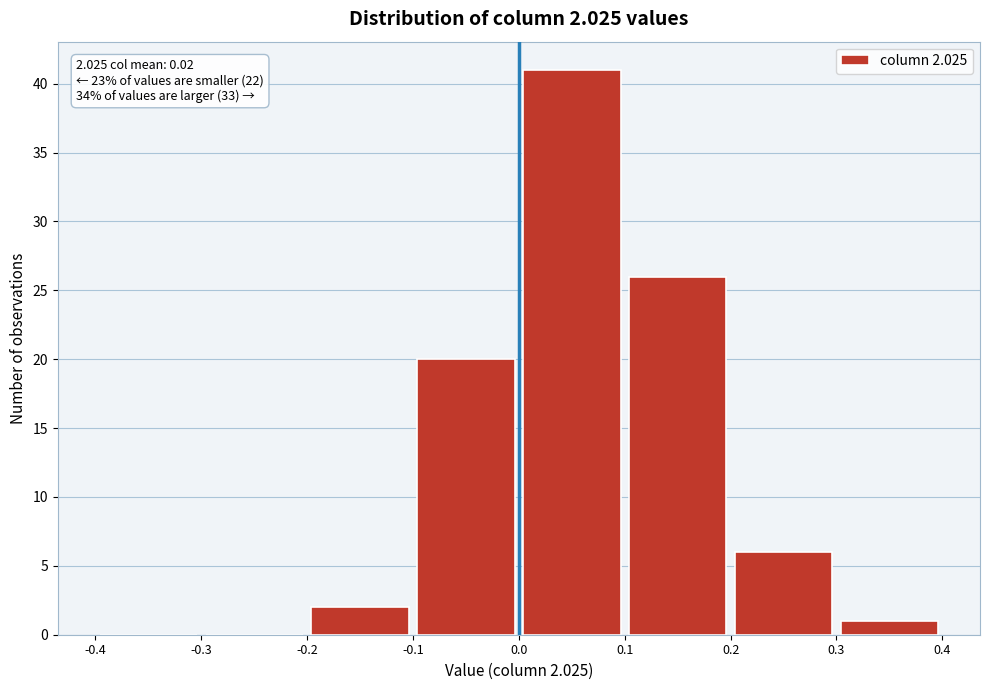

Over which range of the x-axis is the bar tallest?

0.0 to 0.1